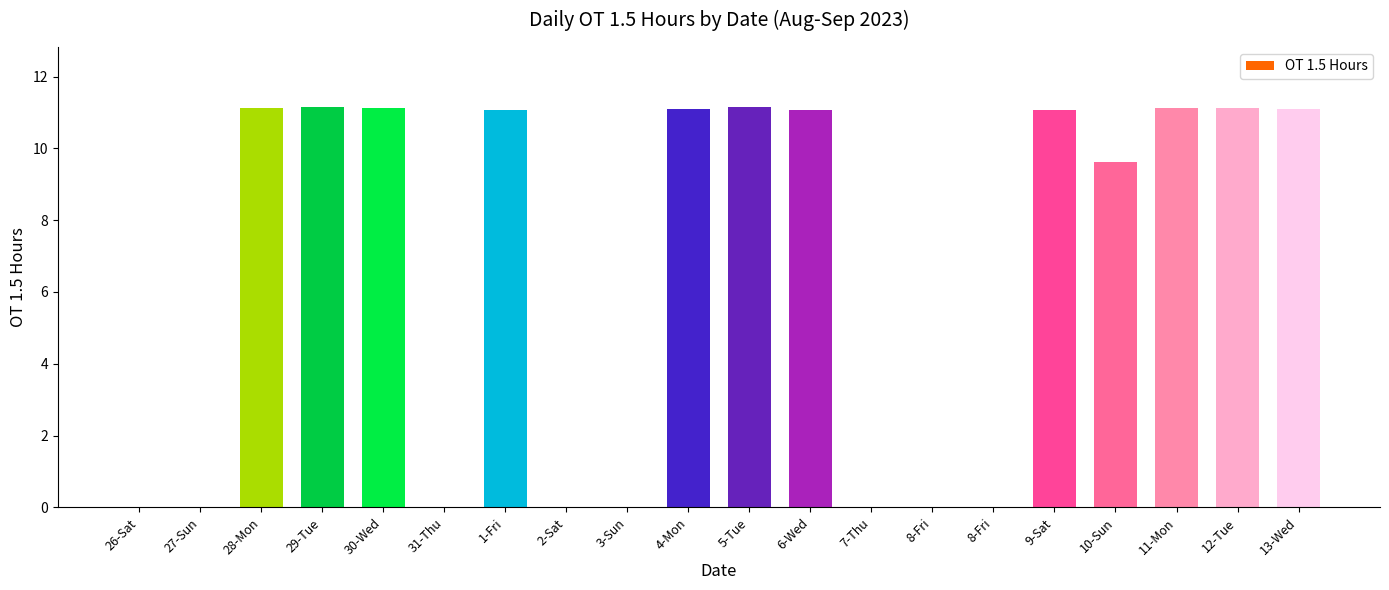

True or false: the data shows 11.1 at 11-Mon.

True